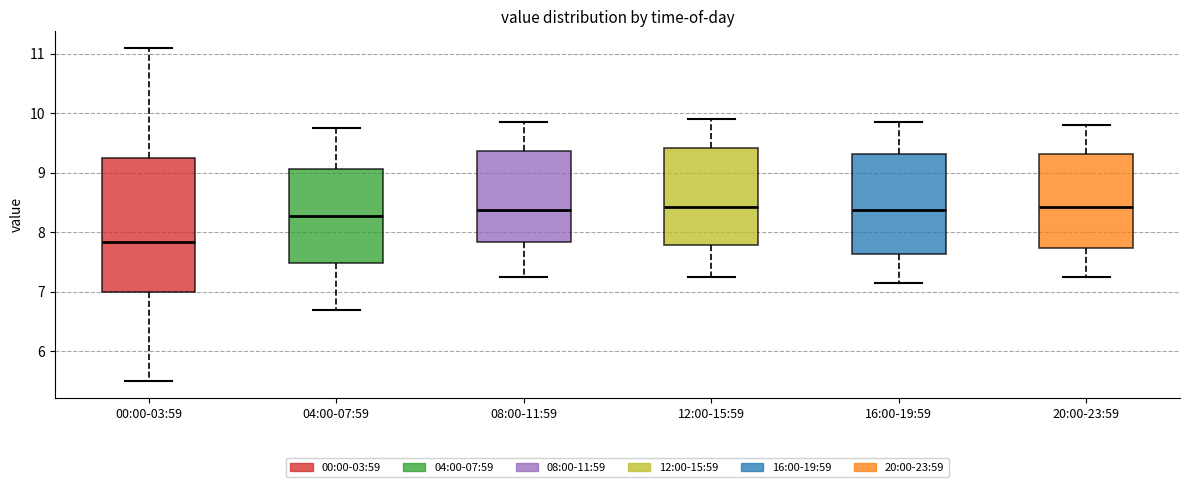

Comparing the boxes themselves (not the whiskers), which one is the tallest?

00:00-03:59